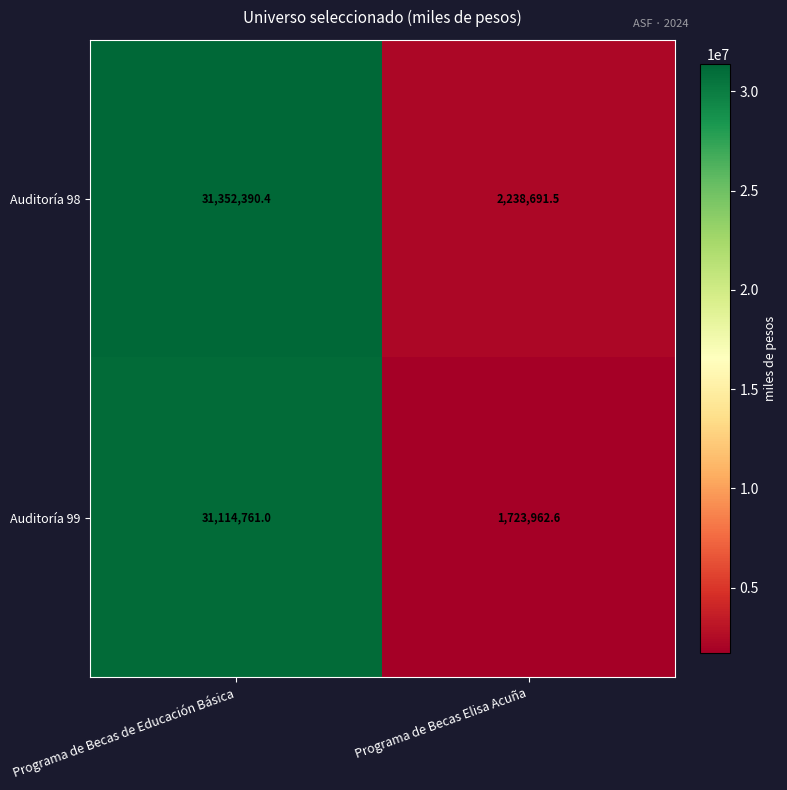

What is the spread (max minus min) of values at Programa de Becas de Educación Básica?

237629.4